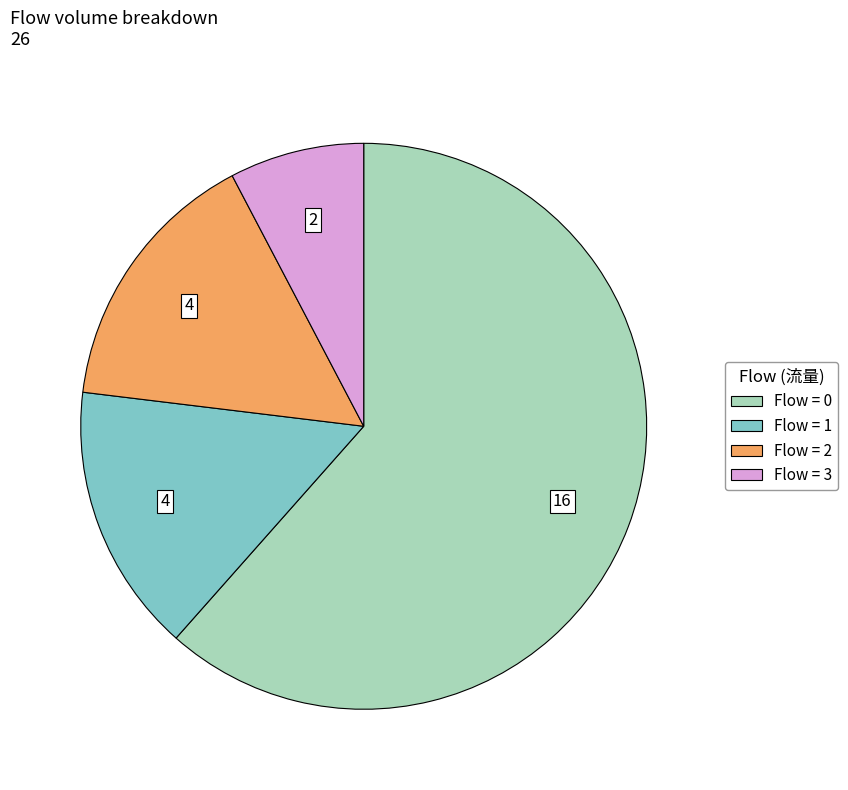

Is there any slice that represents more than half of the pie?

Yes